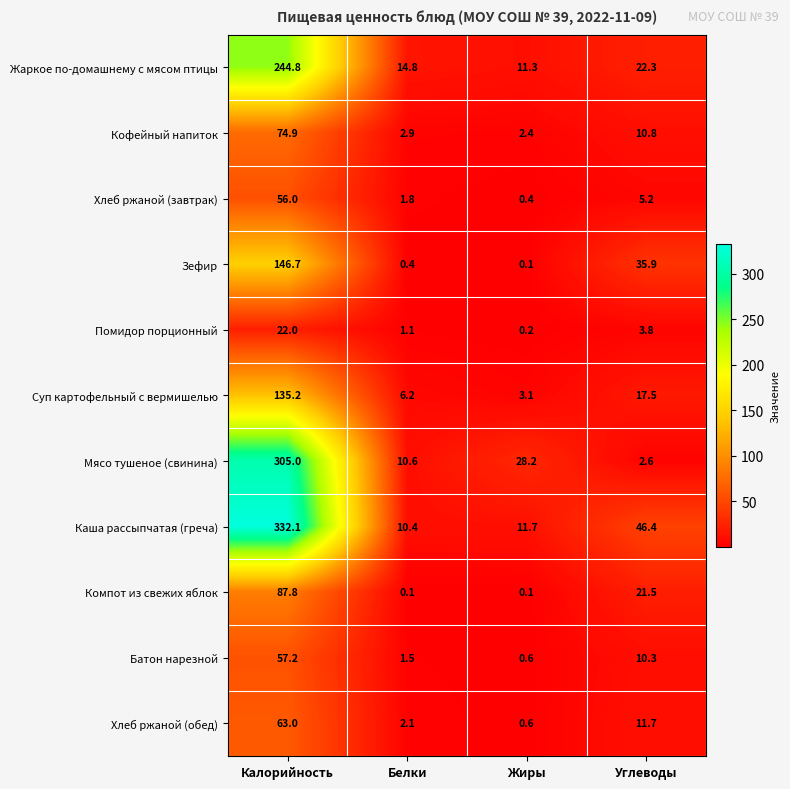

What is the total value across all series at Белки?

51.9